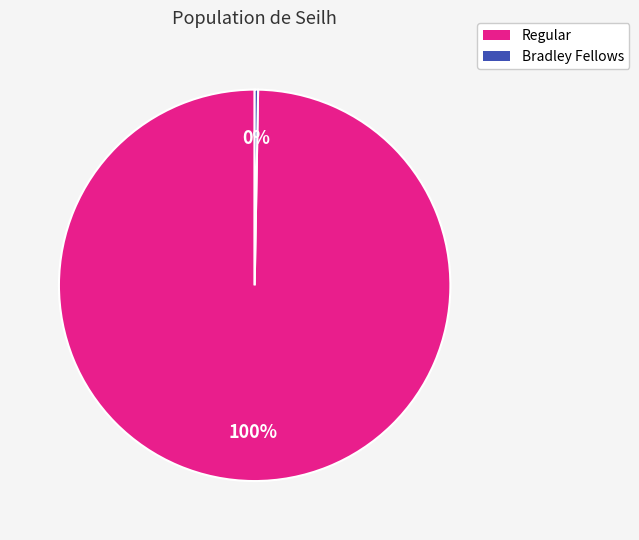

Between Regular and Bradley Fellows, which is larger?

Regular